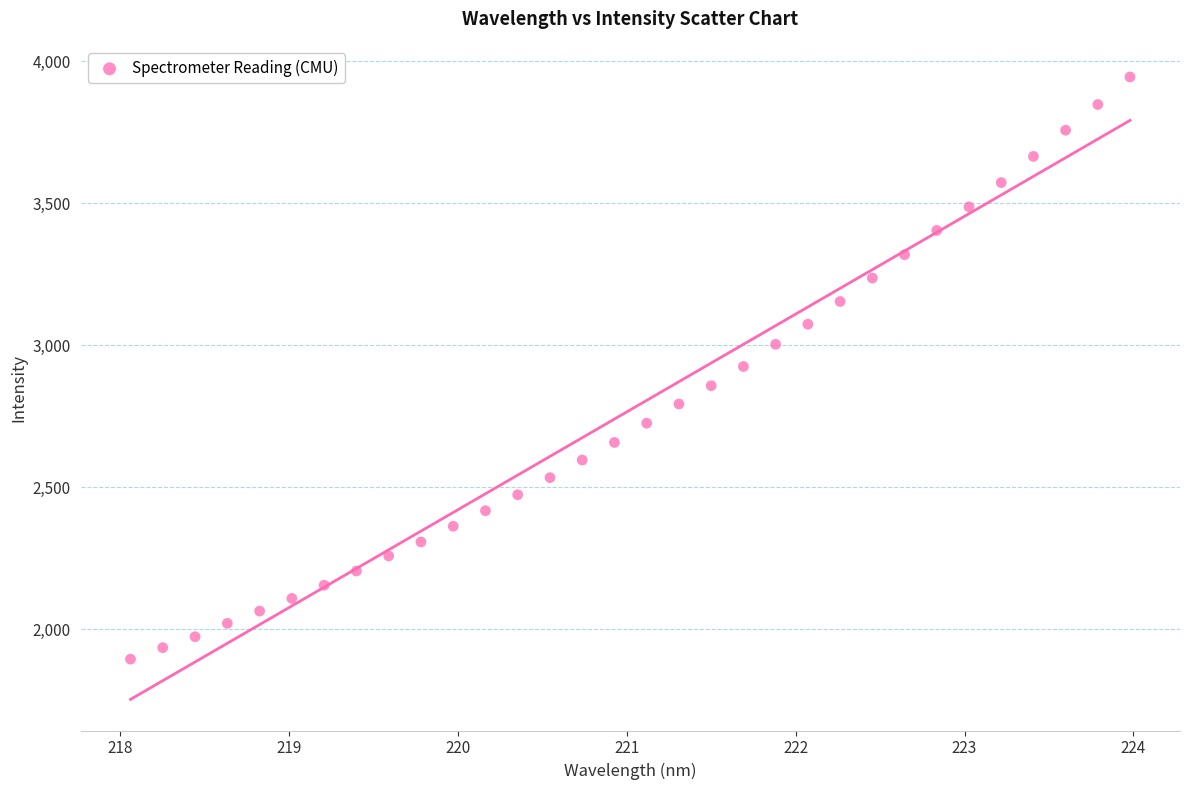

What is the range of X values (max minus min)?

5.9